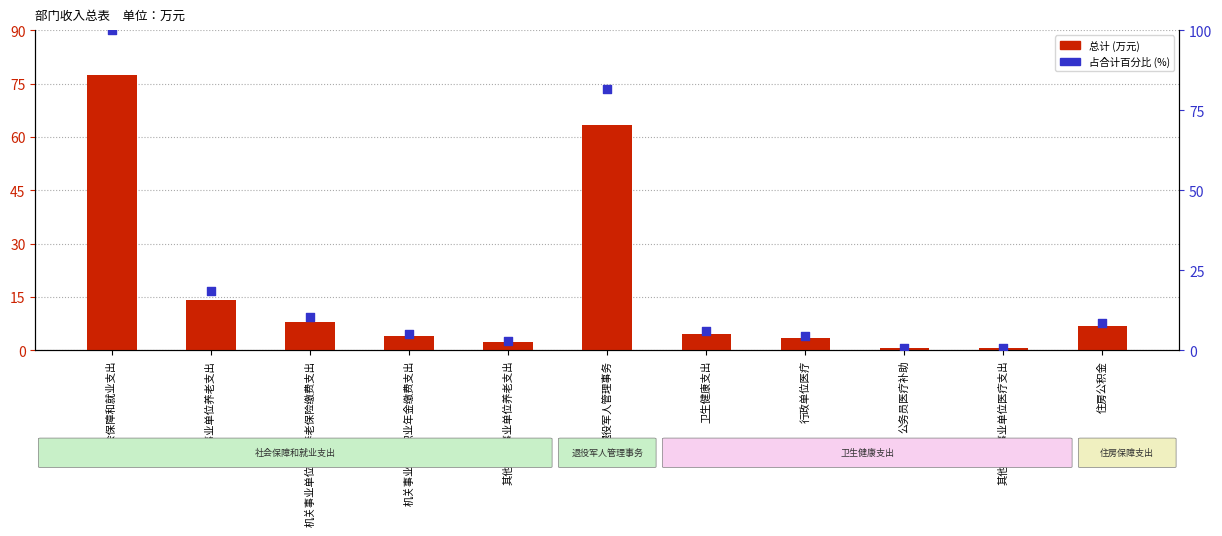

What are all the series names shown in the legend?

总计 (万元), 占合计百分比 (%)